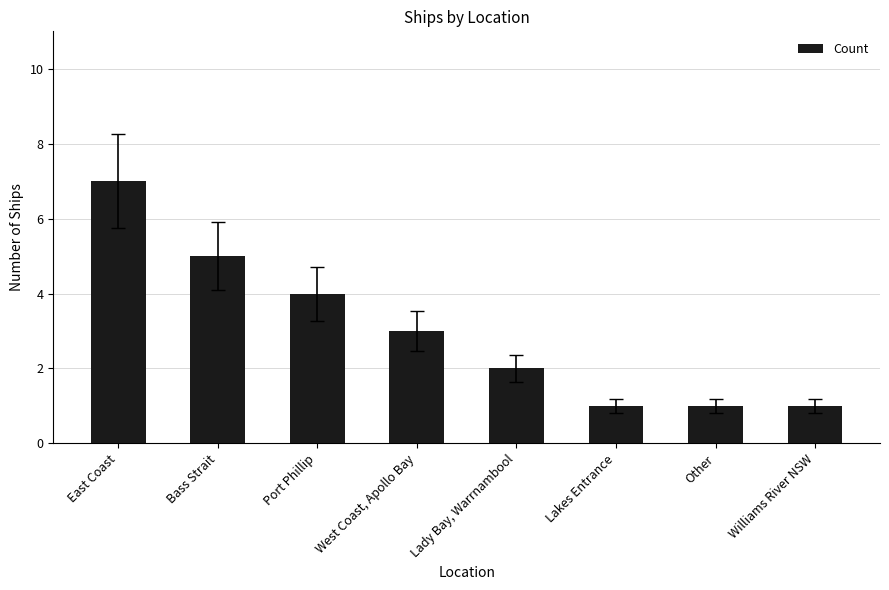

Where is the data nearest to the value 4?

Port Phillip